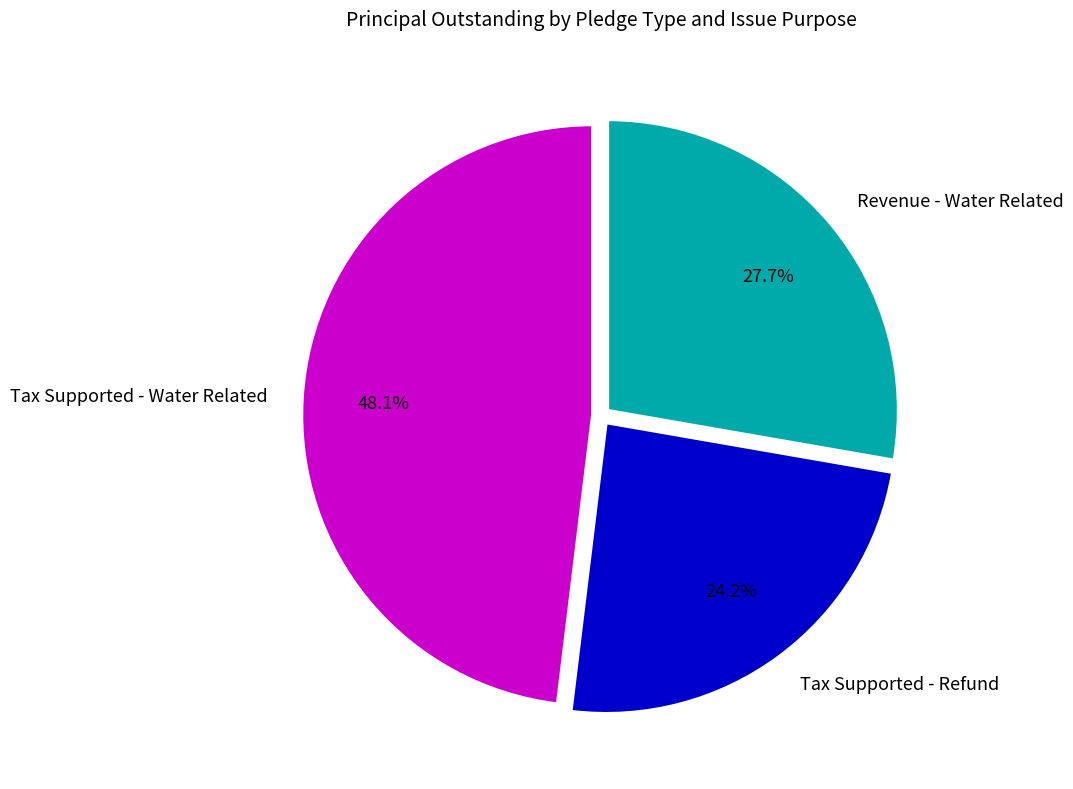

Is it true that Revenue - Water Related is 14% of the pie?

False